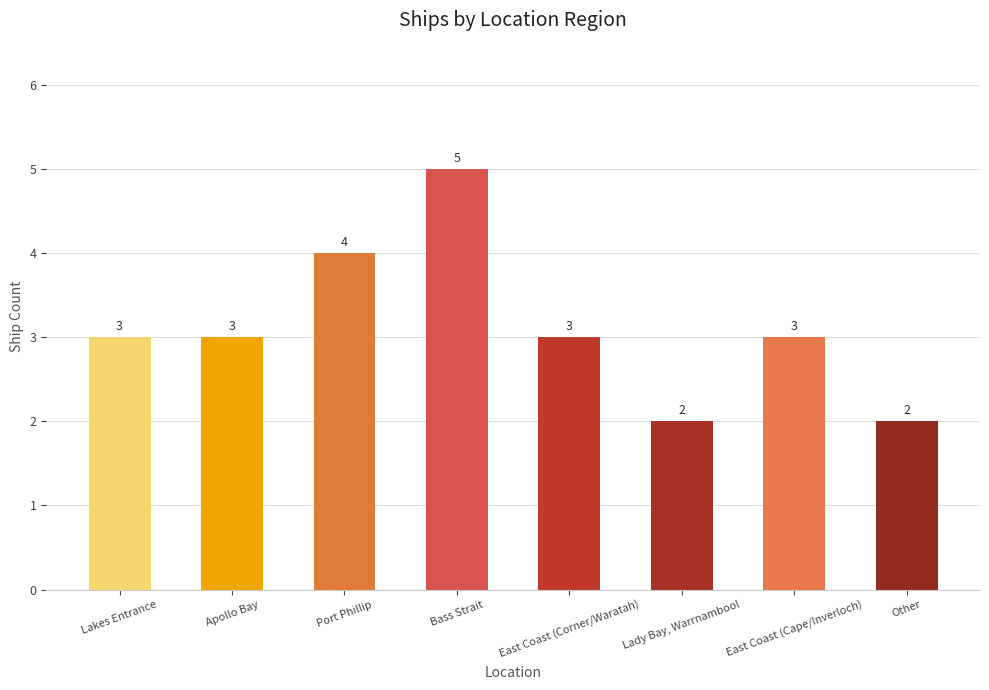

Is it true that the value at Lady Bay, Warrnambool is 3?

False